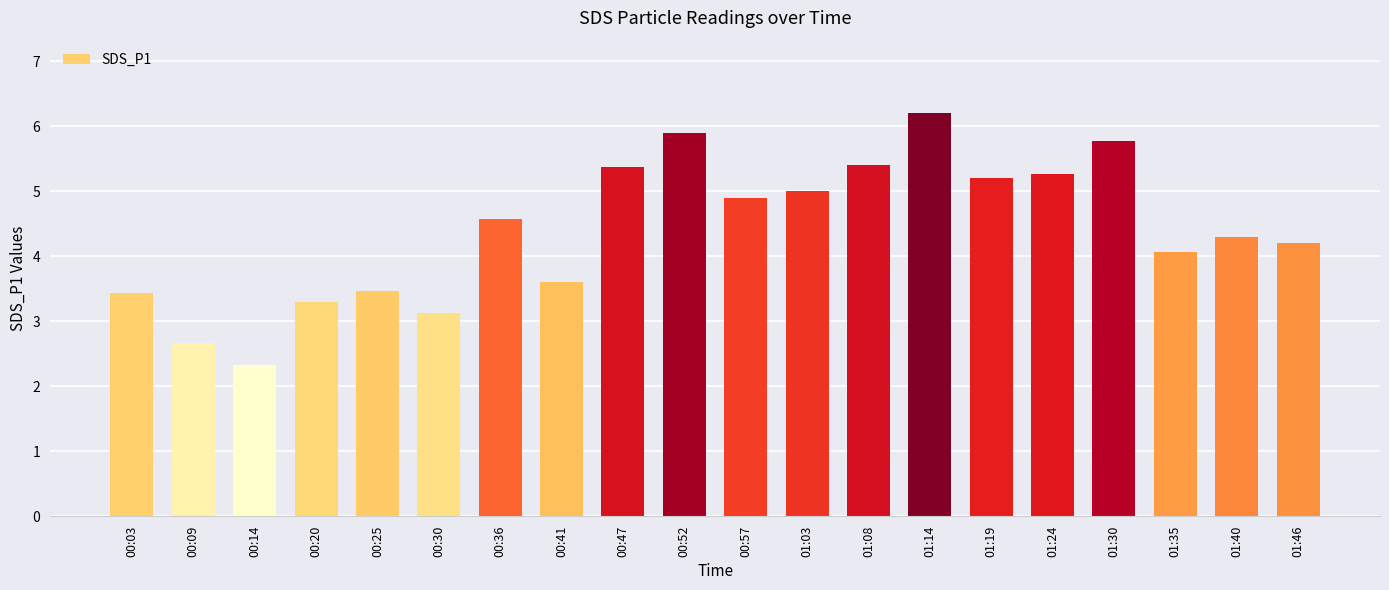

What is the smallest value displayed?

2.3